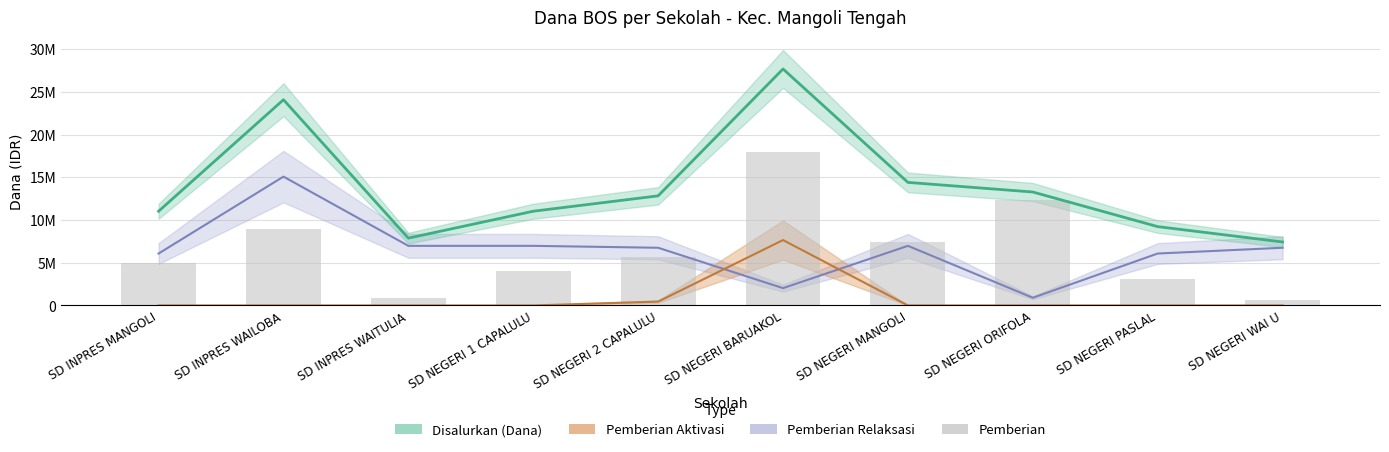

What is the value of the 7th bar from the left?

7425000